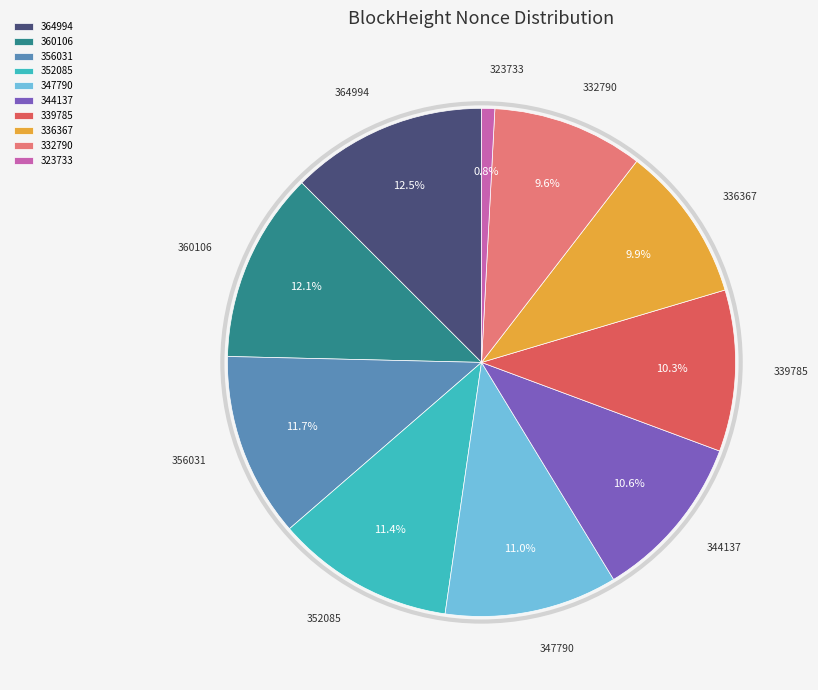

Is it true that 360106 is 22% of the pie?

False